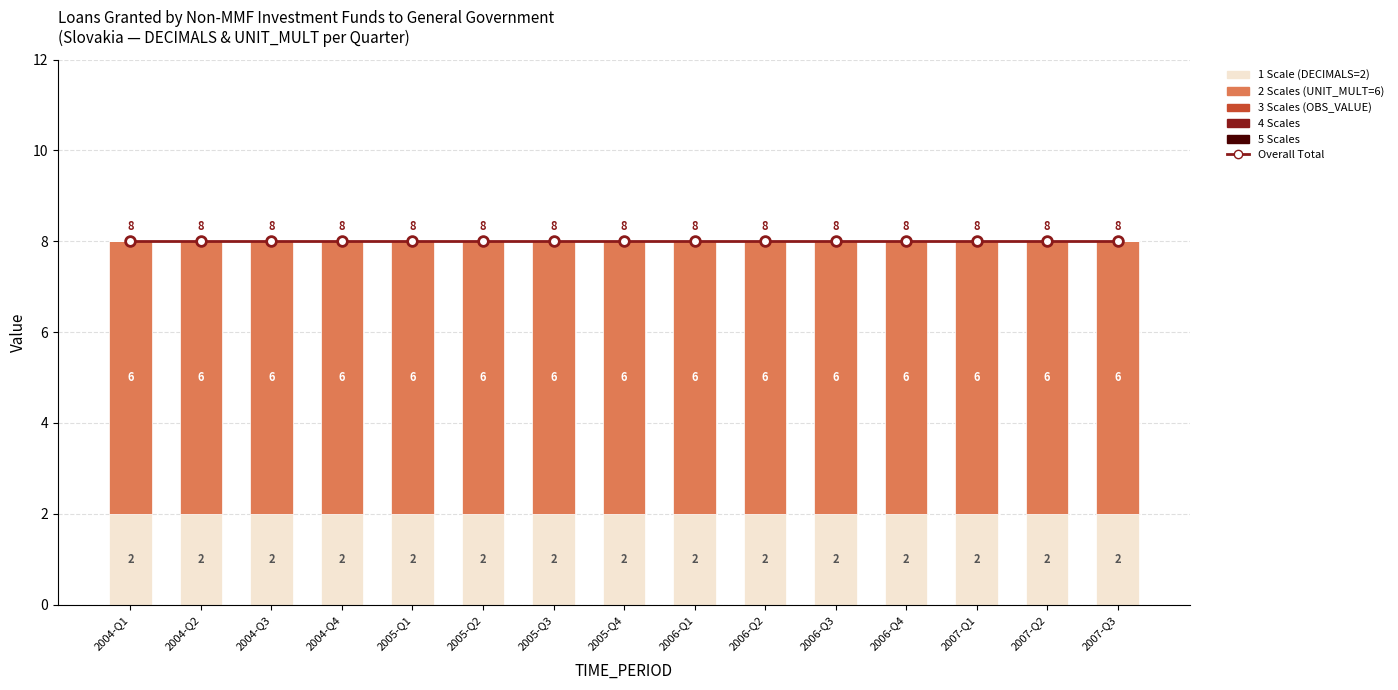

At how many categories does at least one series exceed 3?

15